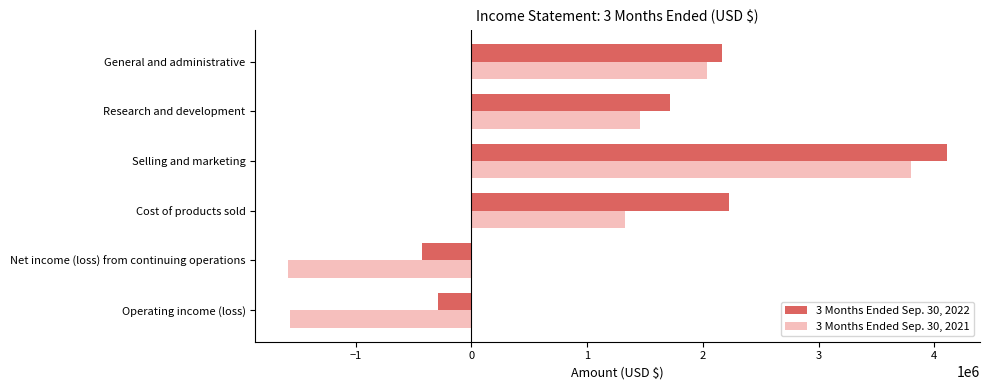

How many positive values does the 3 Months Ended Sep. 30, 2022 series have?

4